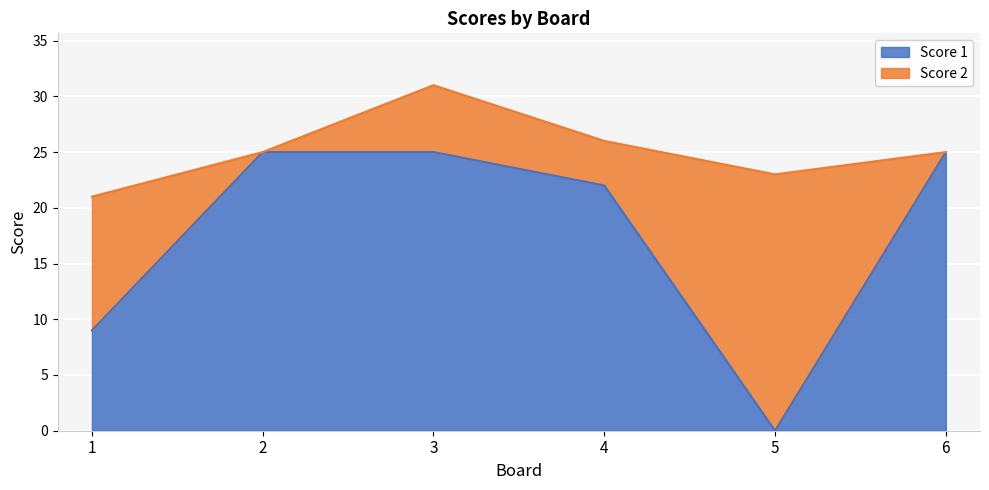

How many lines are shown in the chart?

2